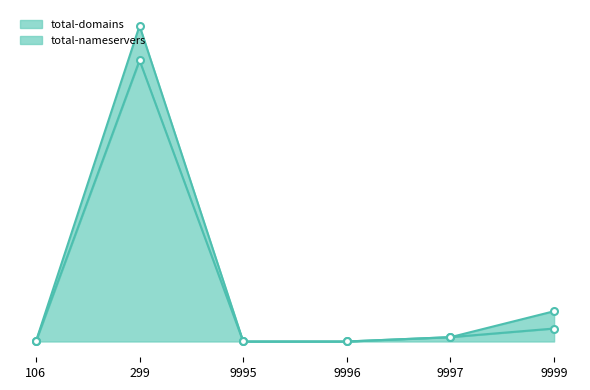

The chart shows a value of 3 at 9999. True or false?

True